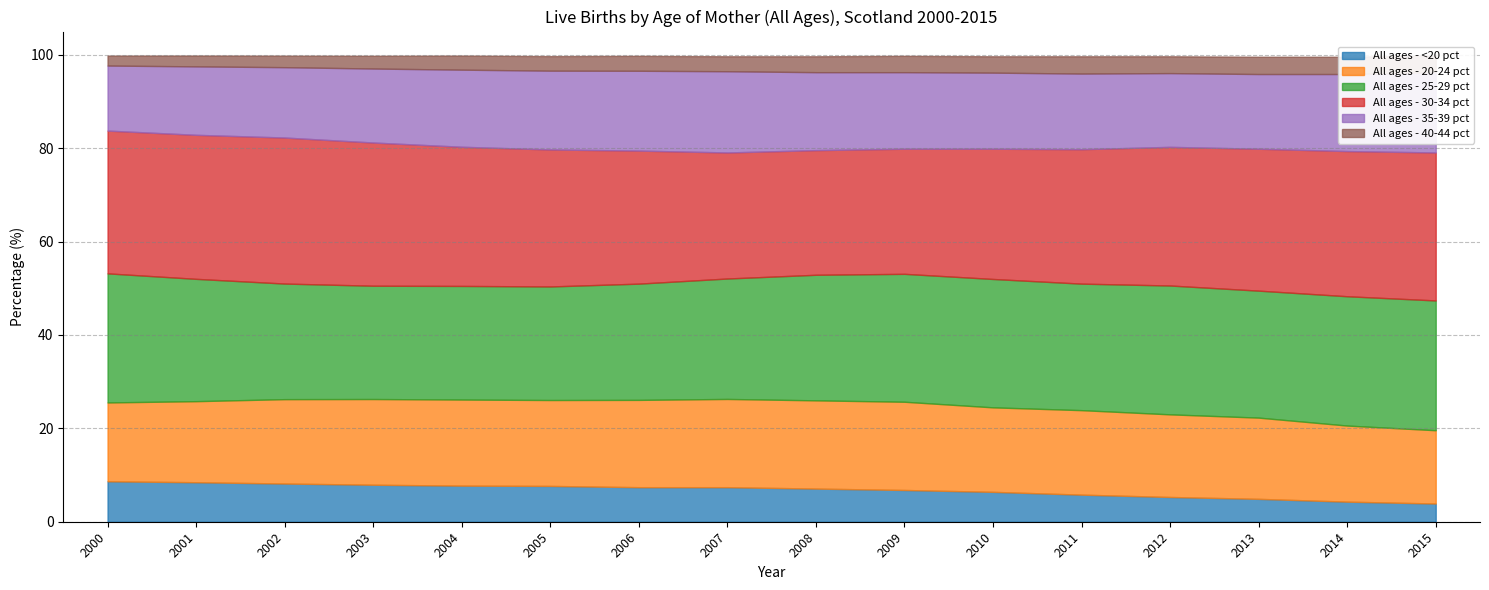

How many lines are shown in the chart?

6